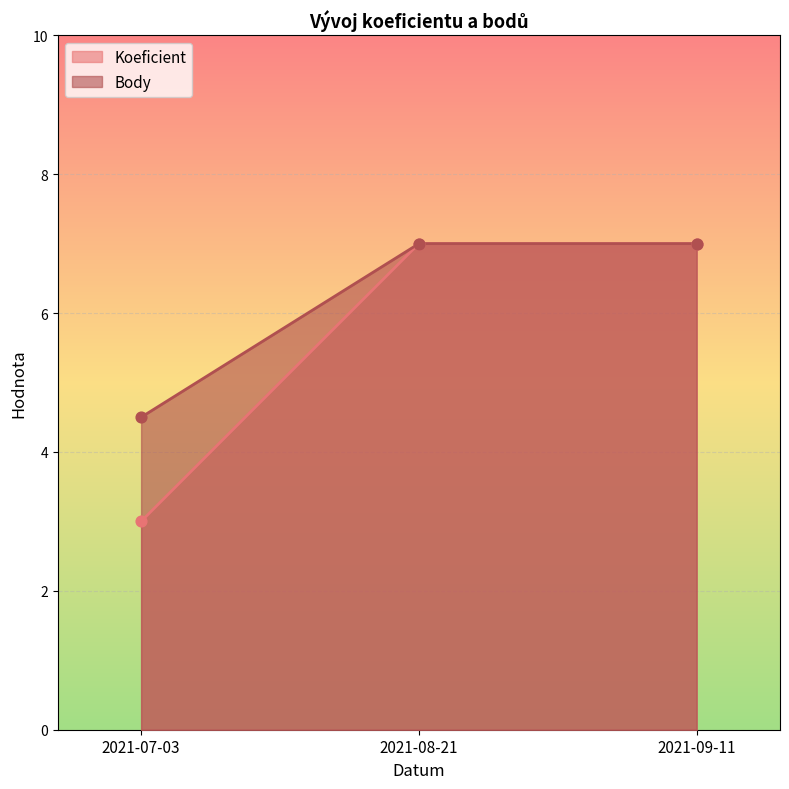

Which series contains the lowest Y value?

Koeficient